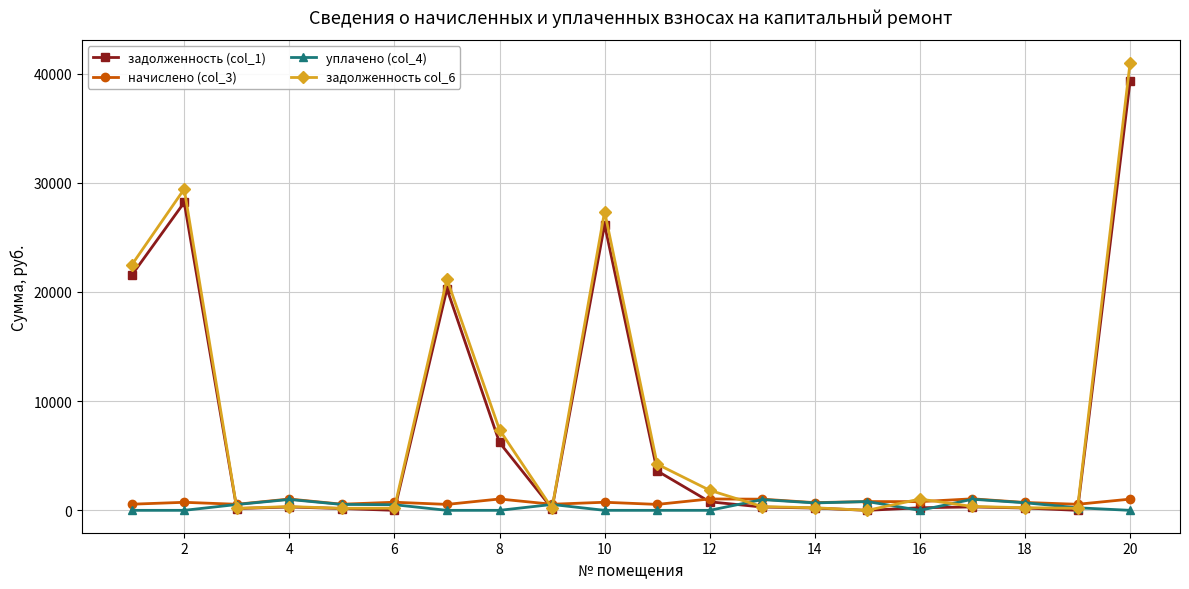

True or false: начислено (col_3) and задолженность (col_1) intersect in this chart.

True